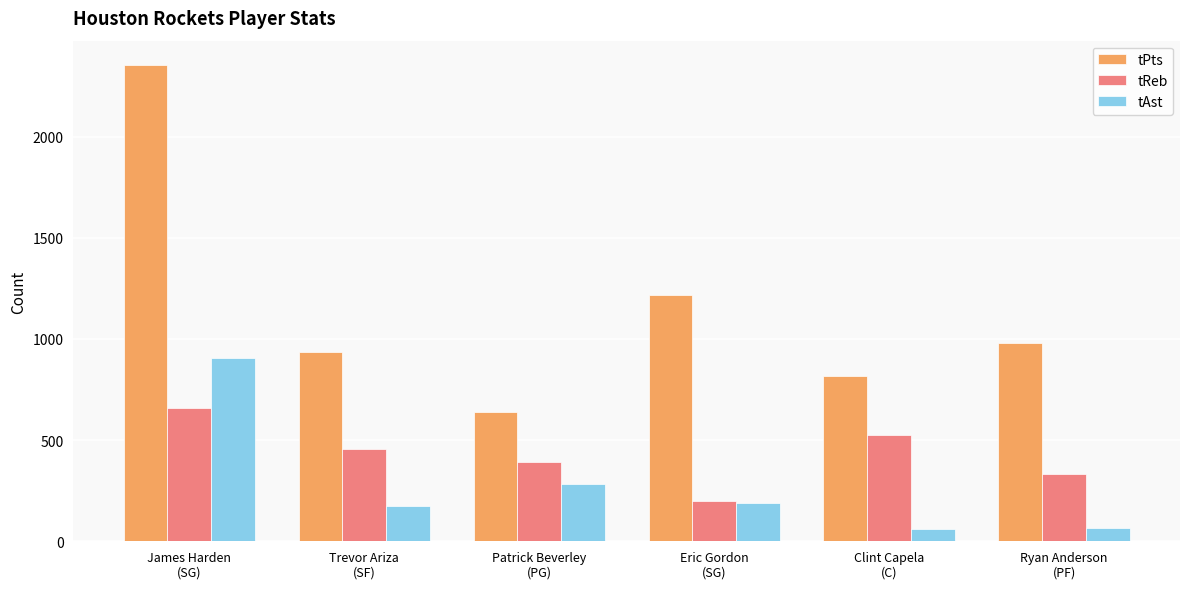

Which series has the largest total across all categories?

tPts